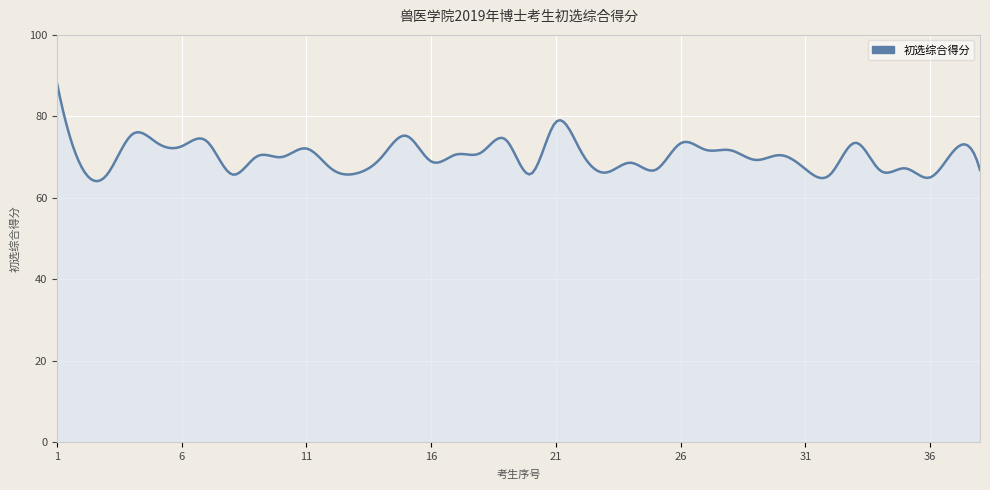

What is the difference between the maximum and minimum values?

24.0